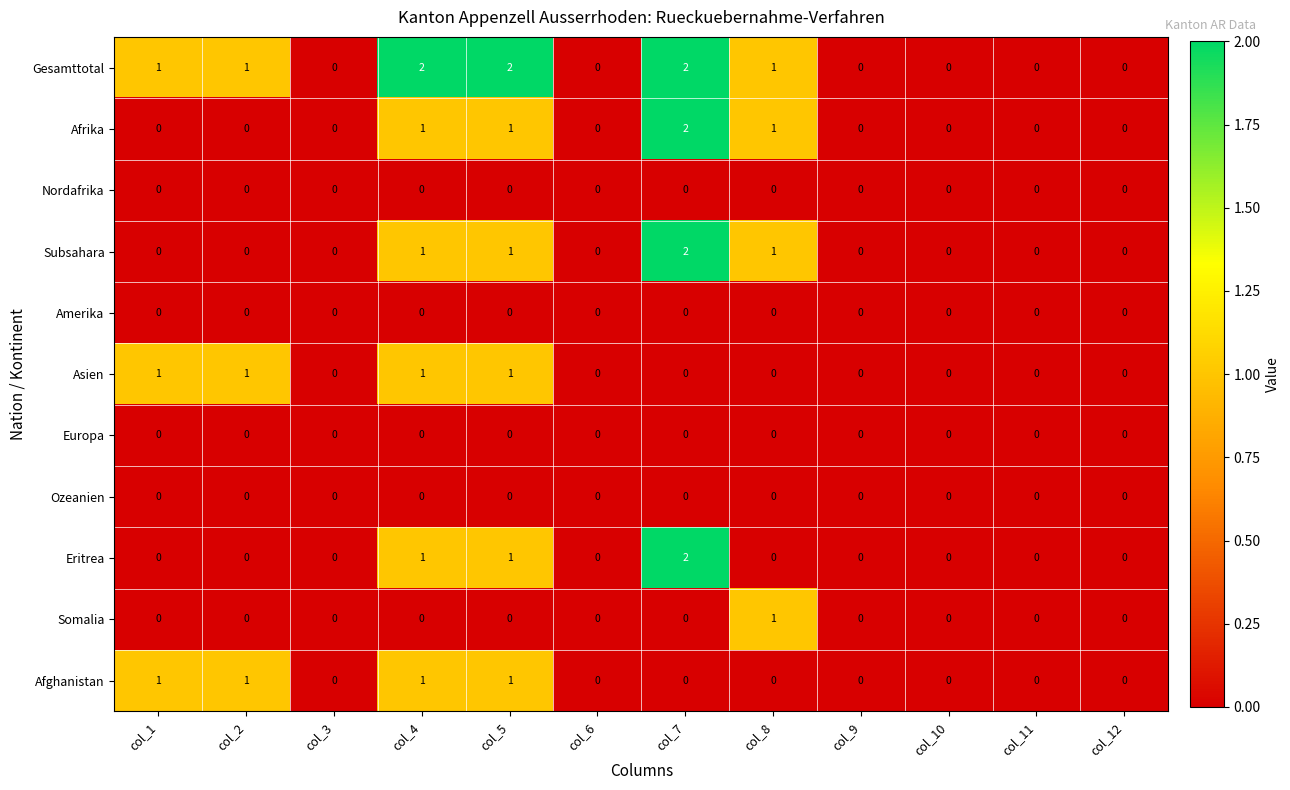

What is the sum of all Afghanistan values?

4